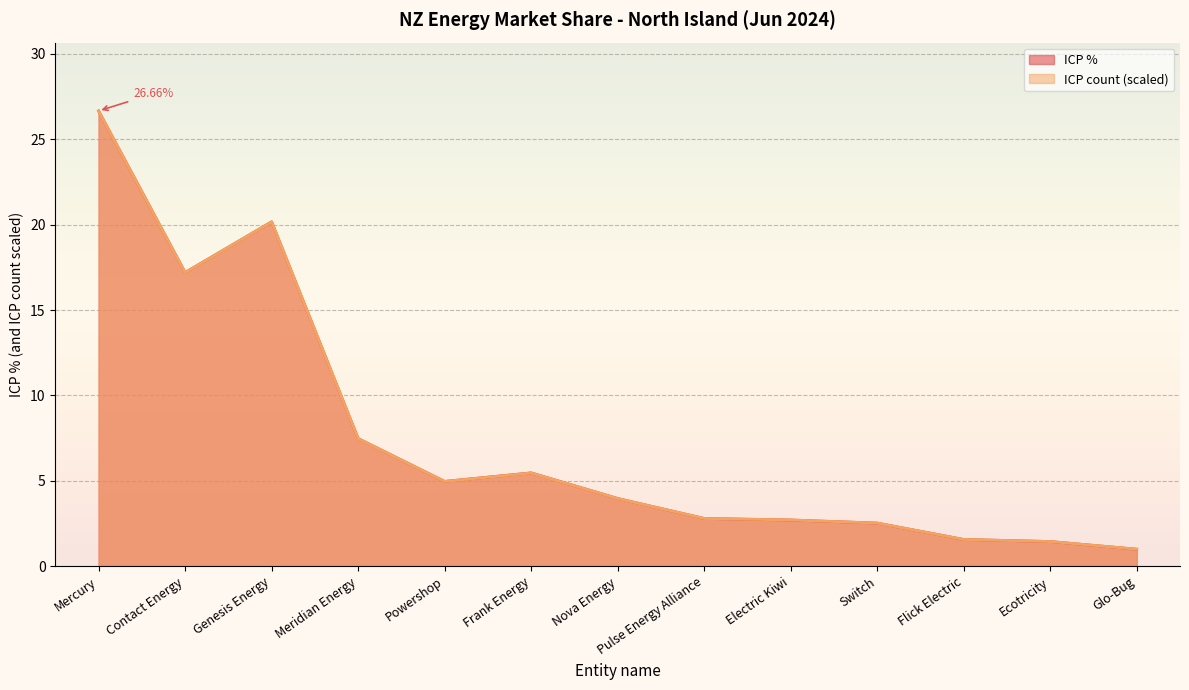

What is the sum of the ICP % values at Frank Energy and Genesis Energy?

25.6